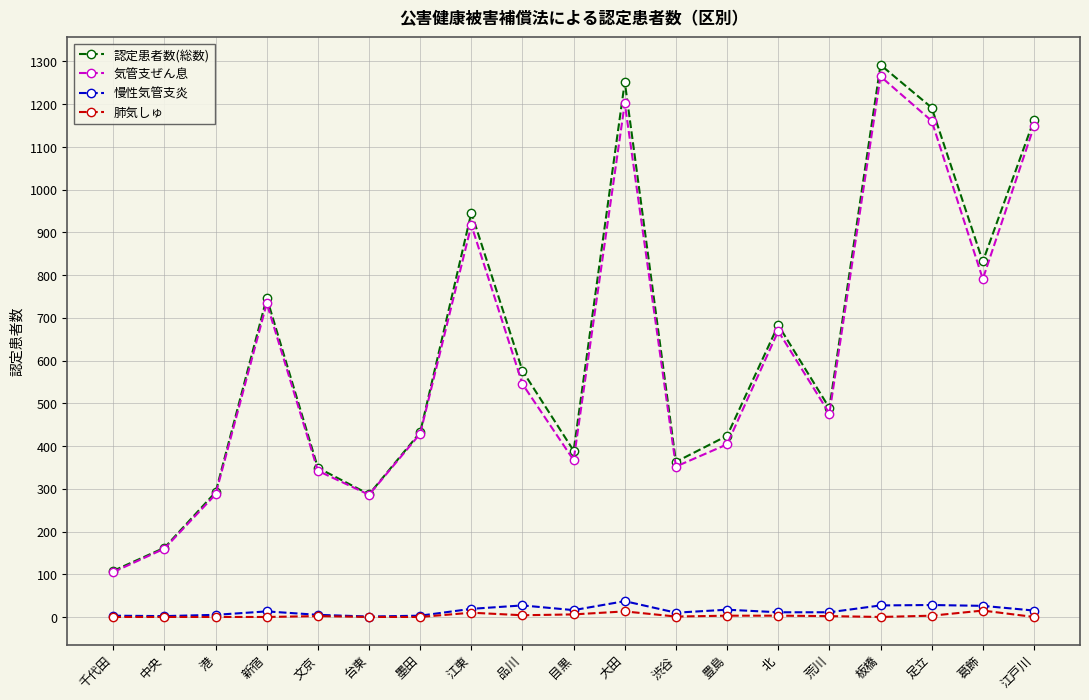

What is the label of the 10th point from the left?

目黒